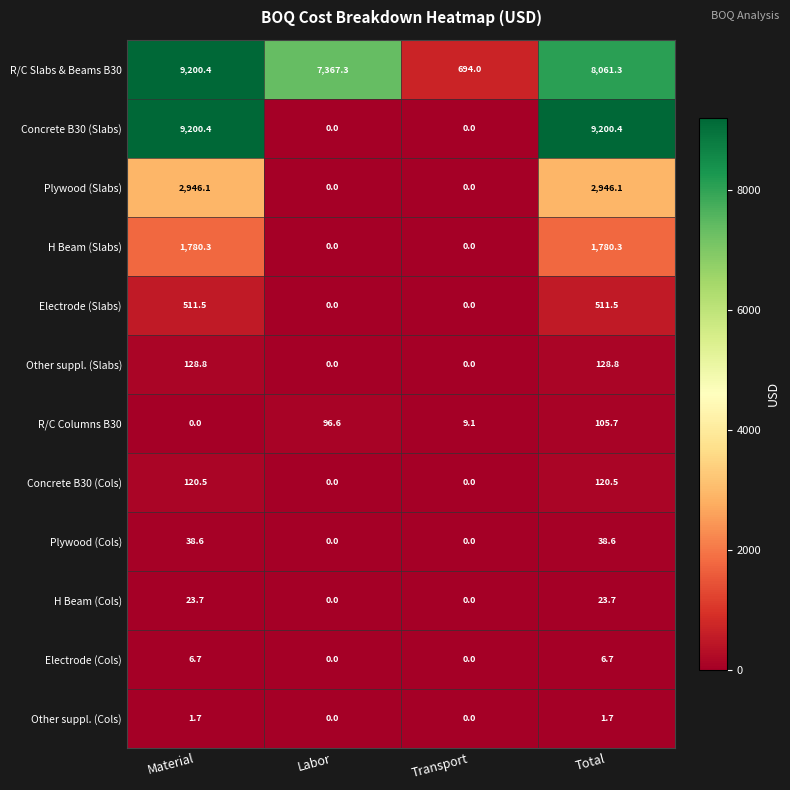

True or false: Plywood (Slabs) has a value of 4551.1 at Material.

False